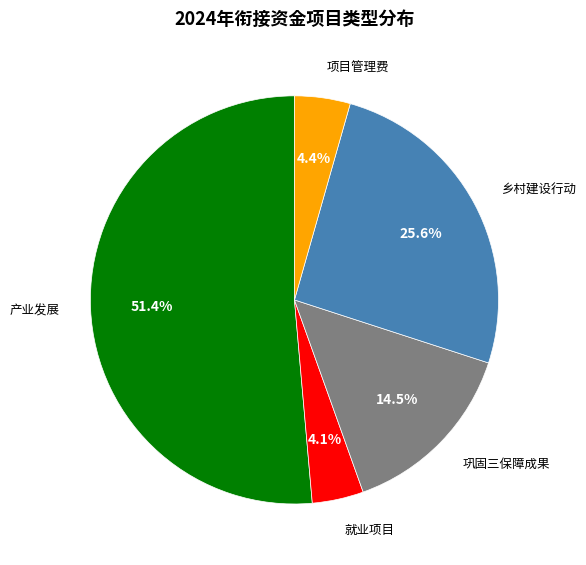

What is the ratio of the value at 产业发展 to the value at 项目管理费?

11.7